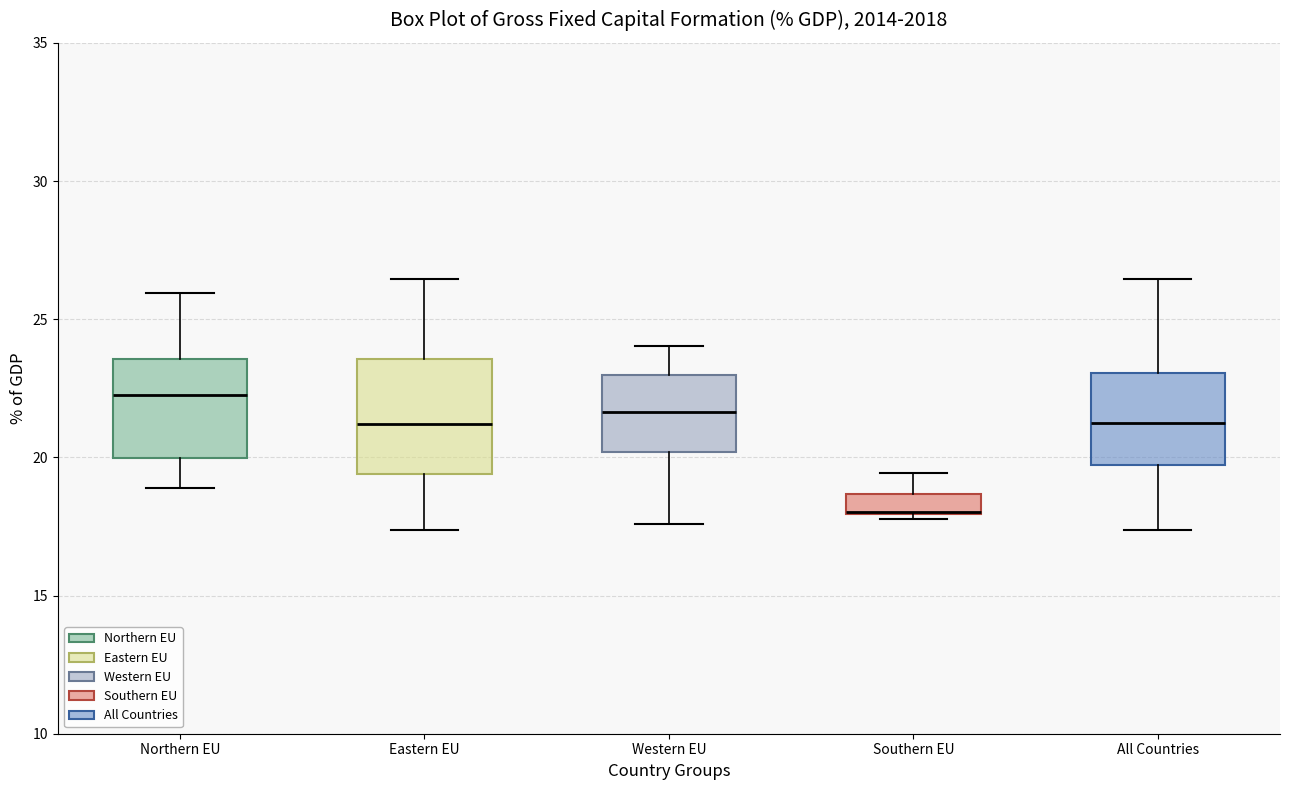

Which box is the tallest, from its lower edge to its upper edge?

Eastern EU